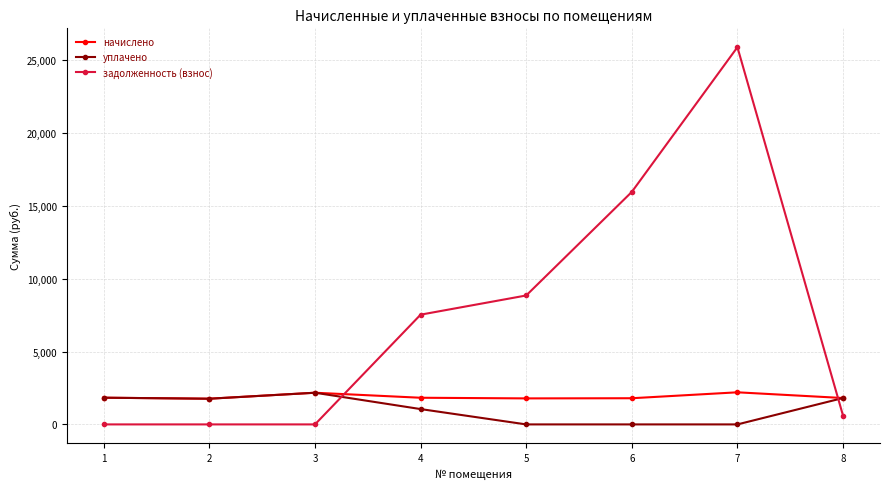

Rank the series at 7 from highest to lowest value.

задолженность (взнос), начислено, уплачено